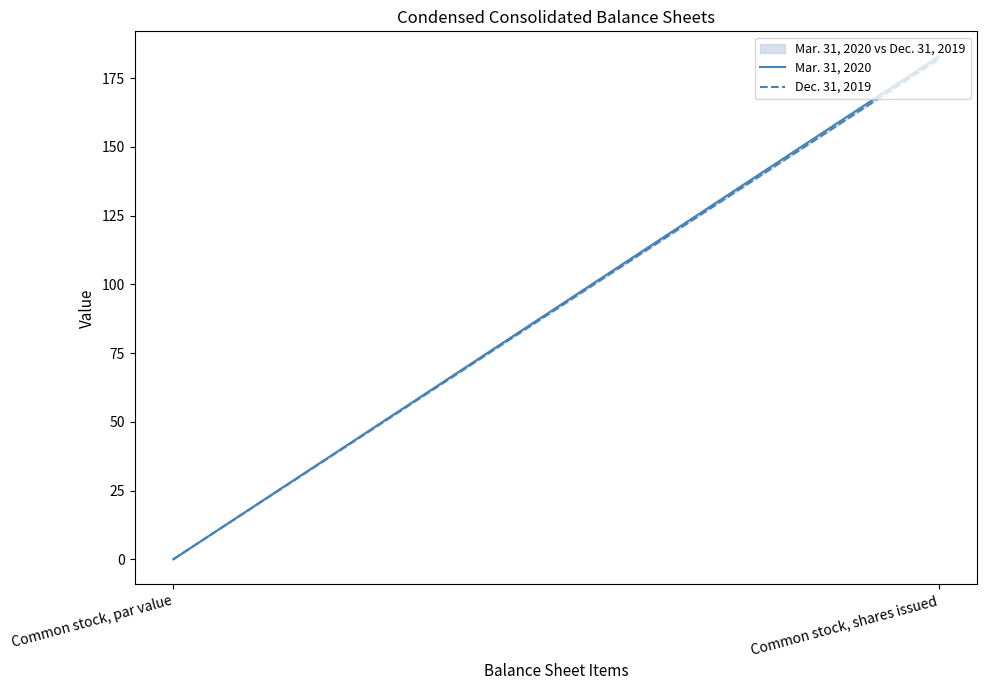

Rank the series by their average value, from highest to lowest.

Mar. 31, 2020, Dec. 31, 2019